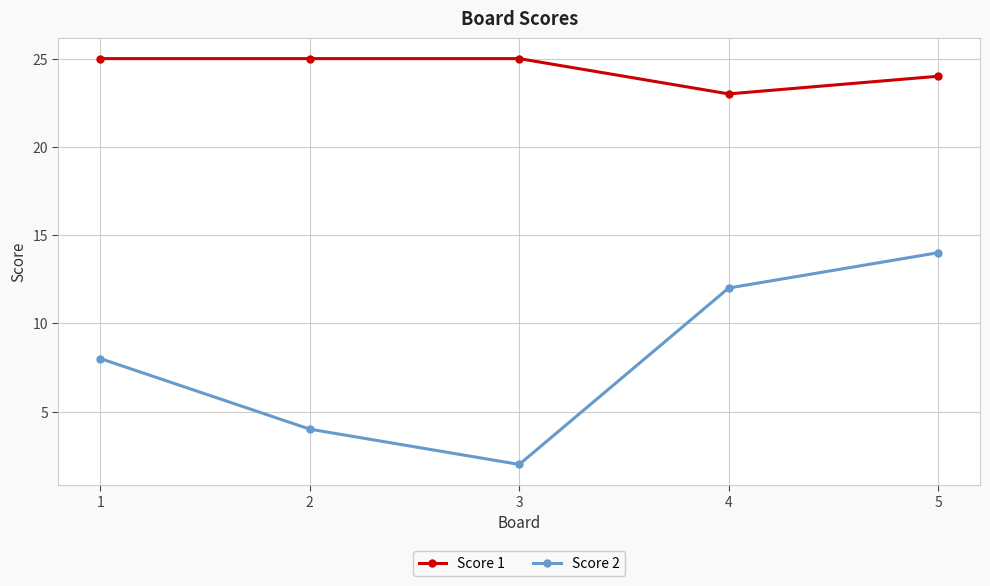

True or false: Score 2 and Score 1 cross at least once.

False